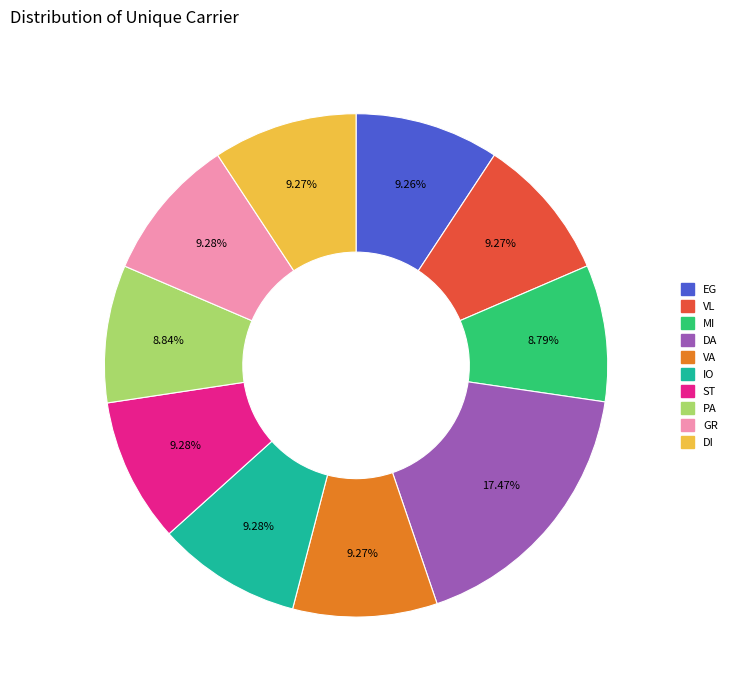

Is there any slice that represents more than half of the pie?

No